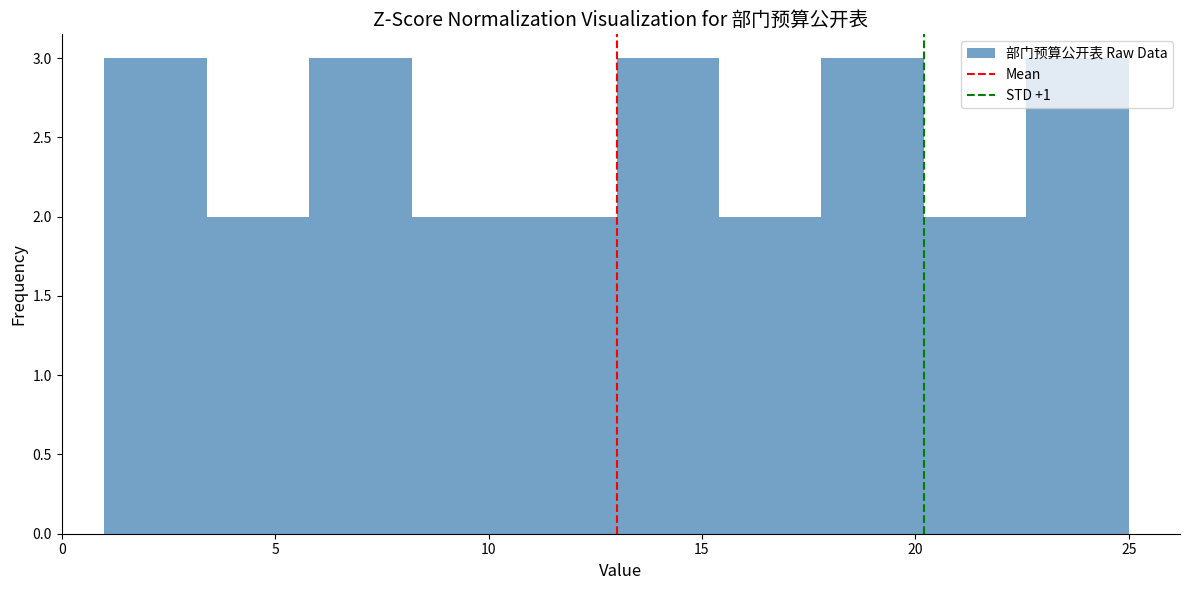

Reading left to right, transcribe this chart: for each bar, give the range it covers on the x-axis and its height. Neither the bar edges nor the heights are printed on the chart, so give them approximately, as read against the axes.

1.0 to 3.4: 3
3.4 to 5.8: 2
5.8 to 8.2: 3
8.2 to 10.6: 2
10.6 to 13.0: 2
13.0 to 15.4: 3
15.4 to 17.8: 2
17.8 to 20.2: 3
20.2 to 22.6: 2
22.6 to 25.0: 3